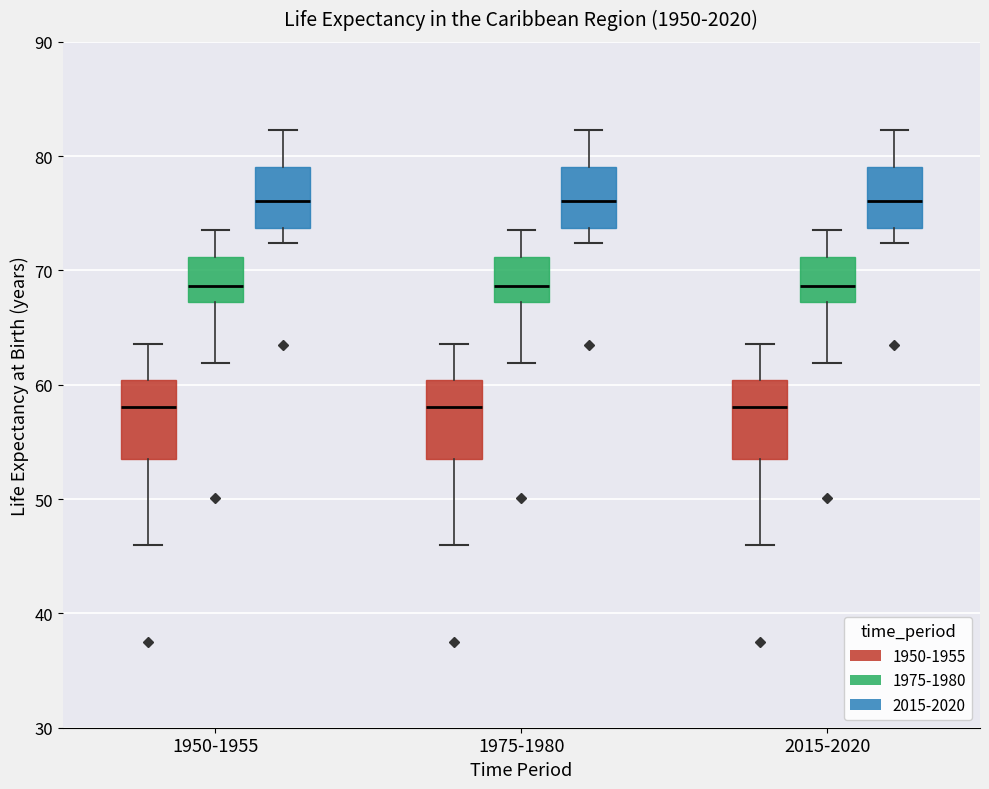

Reading left to right, read every box against the y-axis: the position of its median line, the range the box covers, and the ends of its whiskers. The values are not printed on the chart, so give them approximately, as read against the axis.

1950-1955 (1950-1955): median 58, box 53 to 60, whiskers 46 to 64
1950-1955 (1975-1980): median 69, box 67 to 71, whiskers 62 to 74
1950-1955 (2015-2020): median 76, box 74 to 79, whiskers 72 to 82
1975-1980 (1950-1955): median 58, box 53 to 60, whiskers 46 to 64
1975-1980 (1975-1980): median 69, box 67 to 71, whiskers 62 to 74
1975-1980 (2015-2020): median 76, box 74 to 79, whiskers 72 to 82
2015-2020 (1950-1955): median 58, box 53 to 60, whiskers 46 to 64
2015-2020 (1975-1980): median 69, box 67 to 71, whiskers 62 to 74
2015-2020 (2015-2020): median 76, box 74 to 79, whiskers 72 to 82